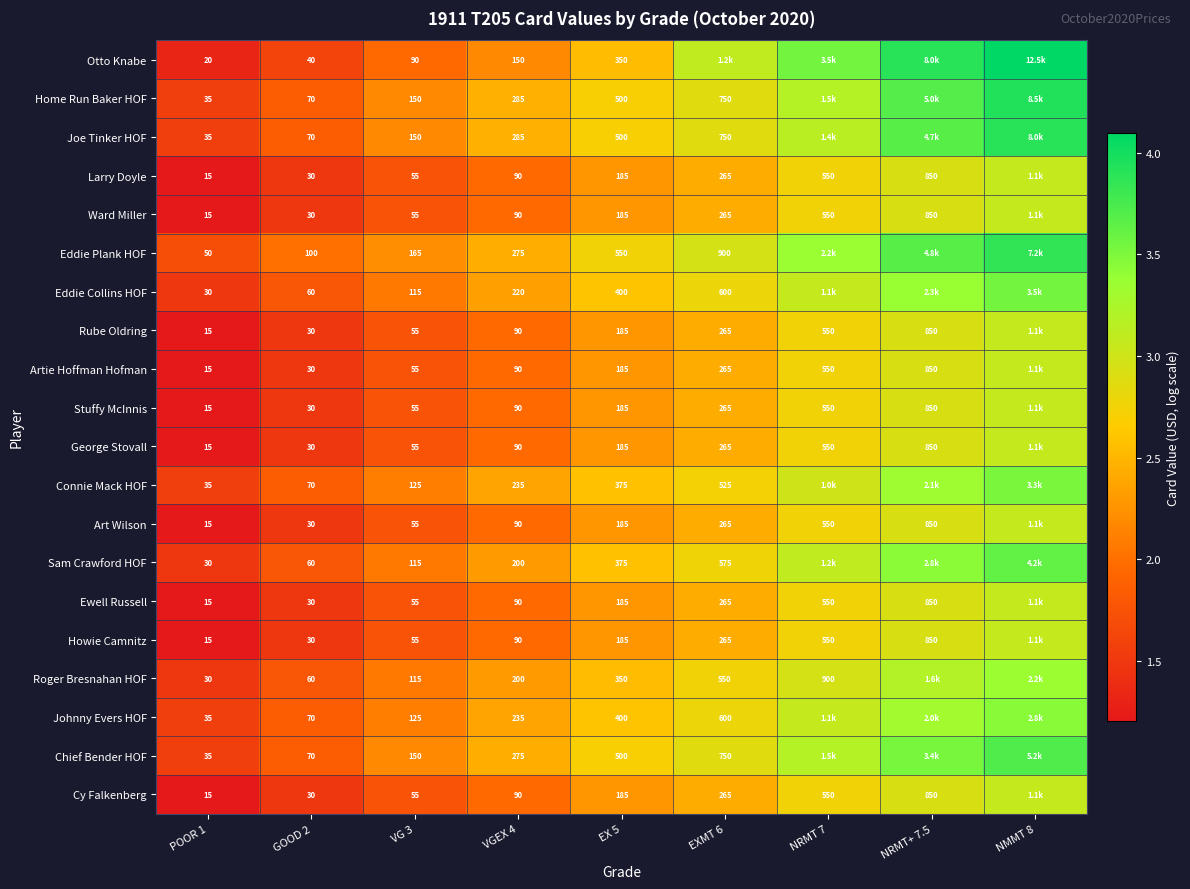

Is the value of Johnny Evers HOF at EXMT 6 greater than the value of Art Wilson at GOOD 2?

Yes